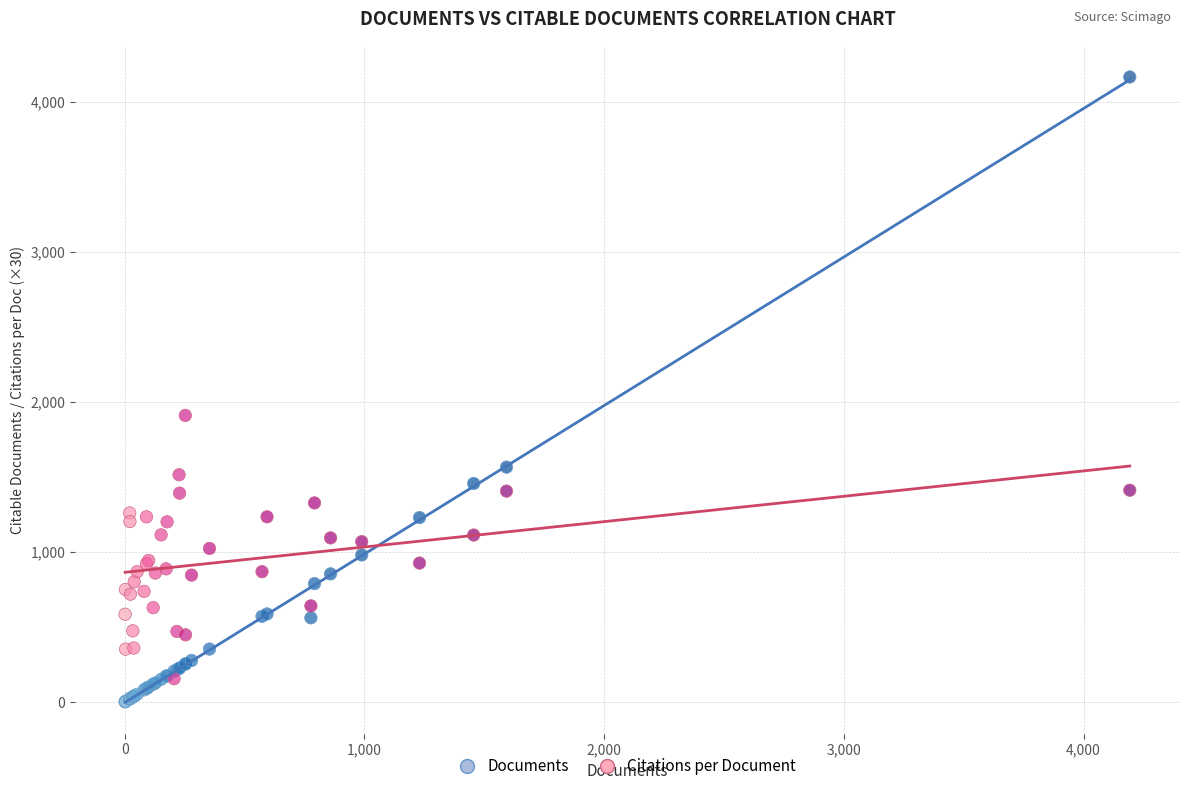

Across all series, what Y value is closest to 2083?

1909.5